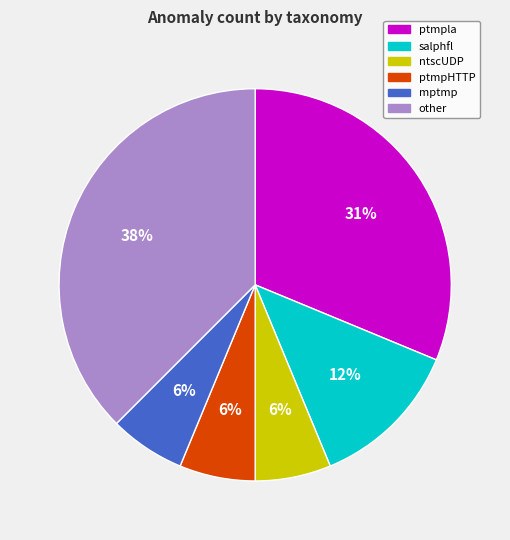

To the nearest percent, what is the average slice percentage?

17%